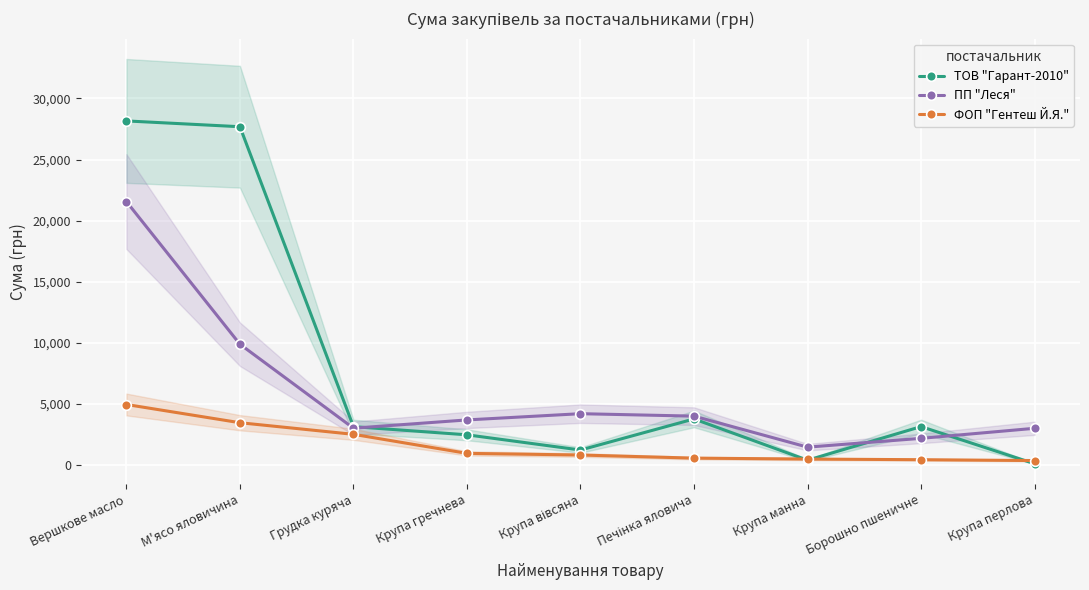

At which label does ФОП "Гентеш Й.Я." reach its minimum?

Крупа перлова